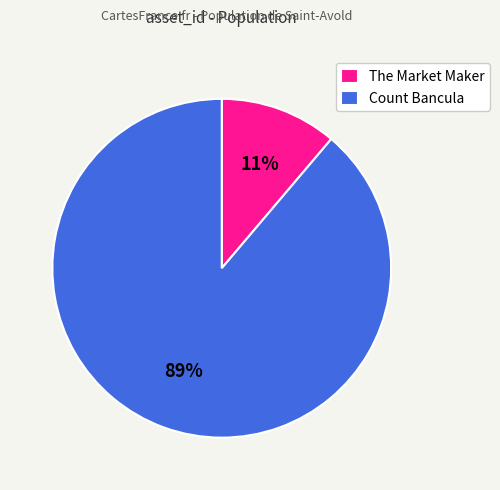

To the nearest percent, what is the difference between the largest and smallest slice percentages?

78%